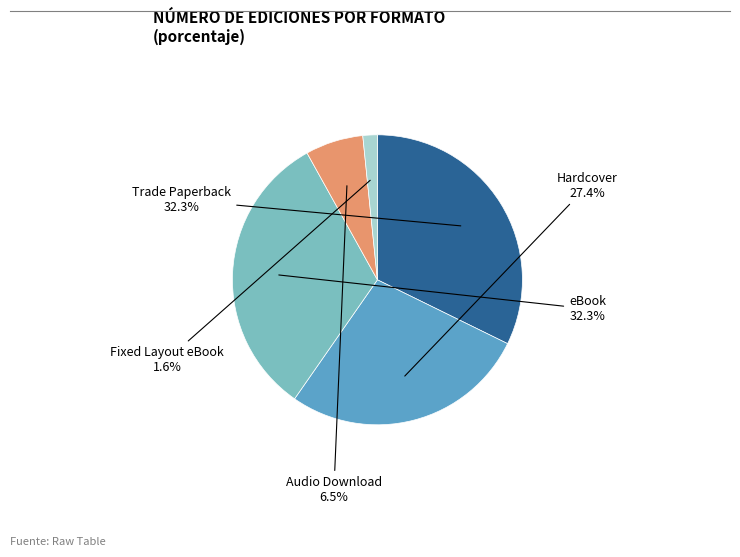

Is there a majority slice in this chart?

No